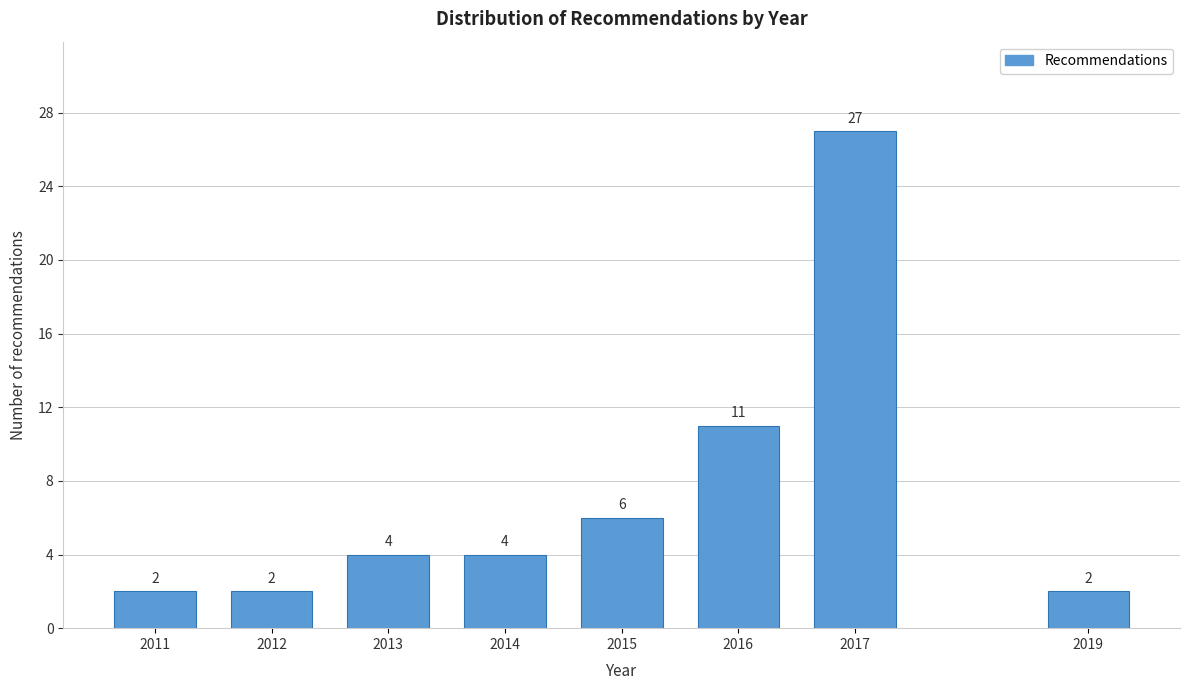

Reading left to right, list all the values displayed in this chart.

2011=2	2012=2	2013=4	2014=4	2015=6	2016=11	2017=27	2019=2